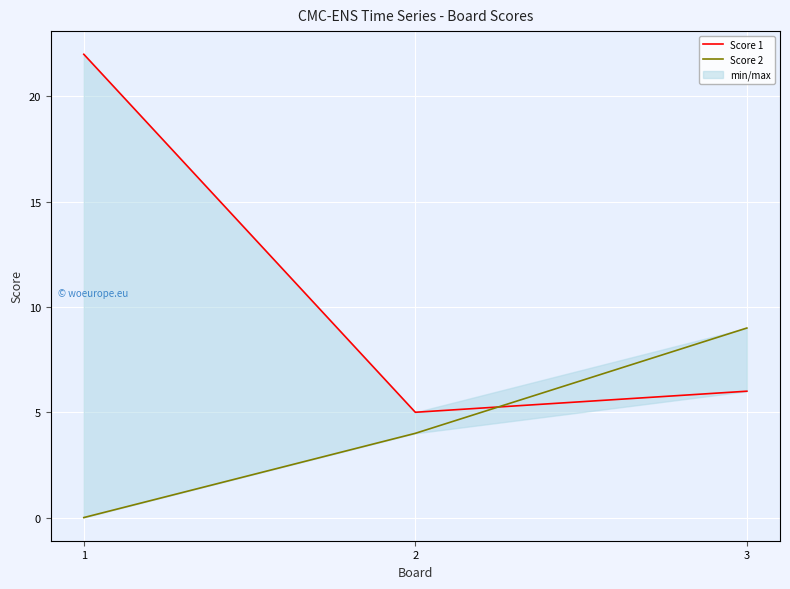

What is the sum of the Score 2 values at 1 and 2?

4